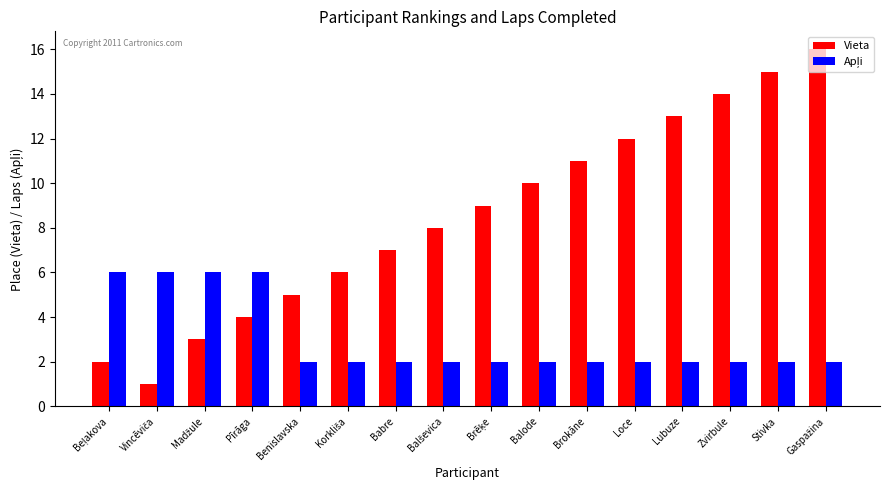

Is it true that Vieta equals 23 at Zvirbule?

False